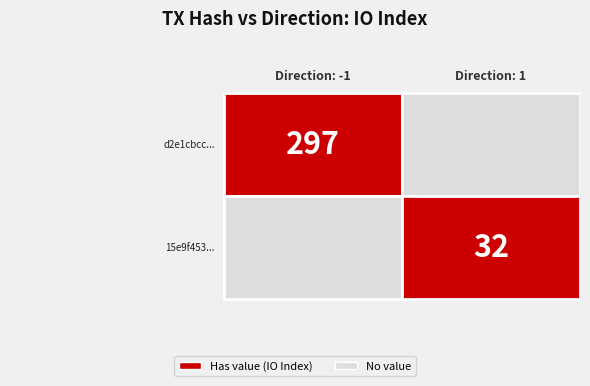

What is the approximate value of 15e9f453ff691f8c7386feef9d421cc5d6c8dbd at 1, to the nearest 10?

30